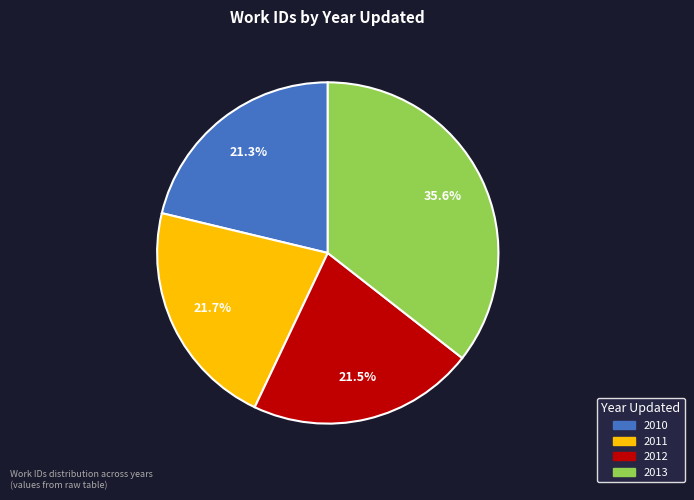

What percentage is the 2011 slice, to the nearest percent?

22%